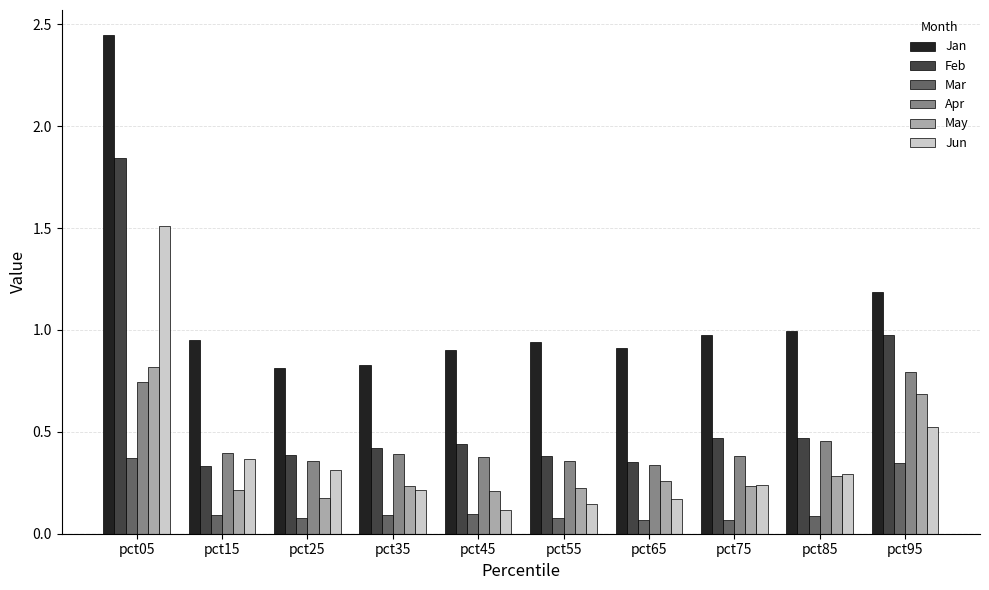

Which series has the largest range (max minus min)?

Jan